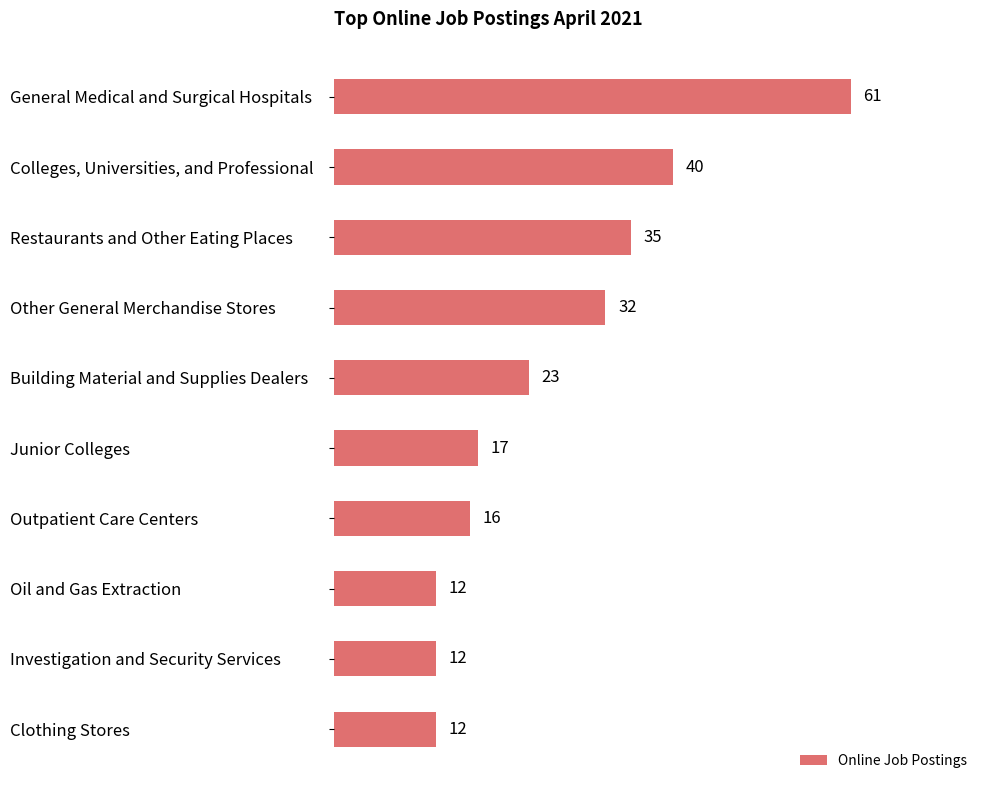

What is the minimum value shown in the chart?

12